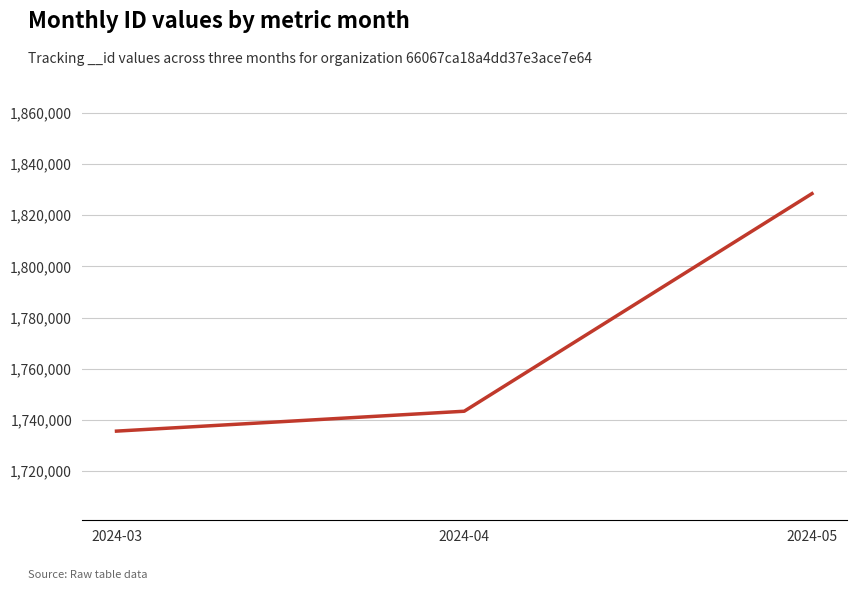

How many distinct data groups are displayed?

1